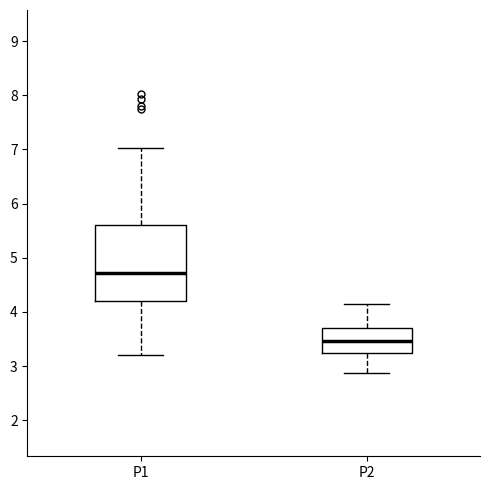

Which box is the tallest, from its lower edge to its upper edge?

P1